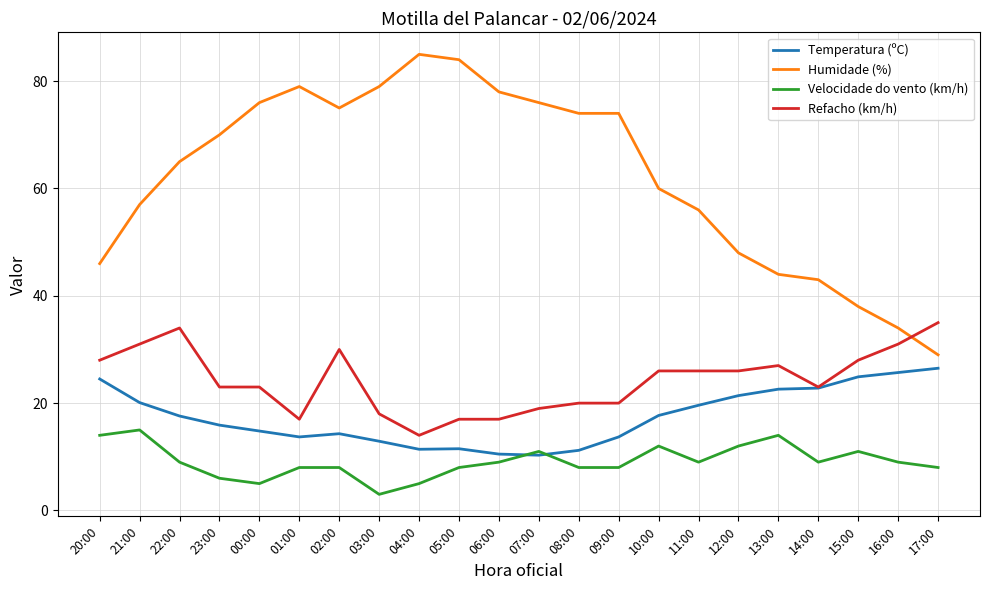

What is the total value across all series at 08:00?

113.2